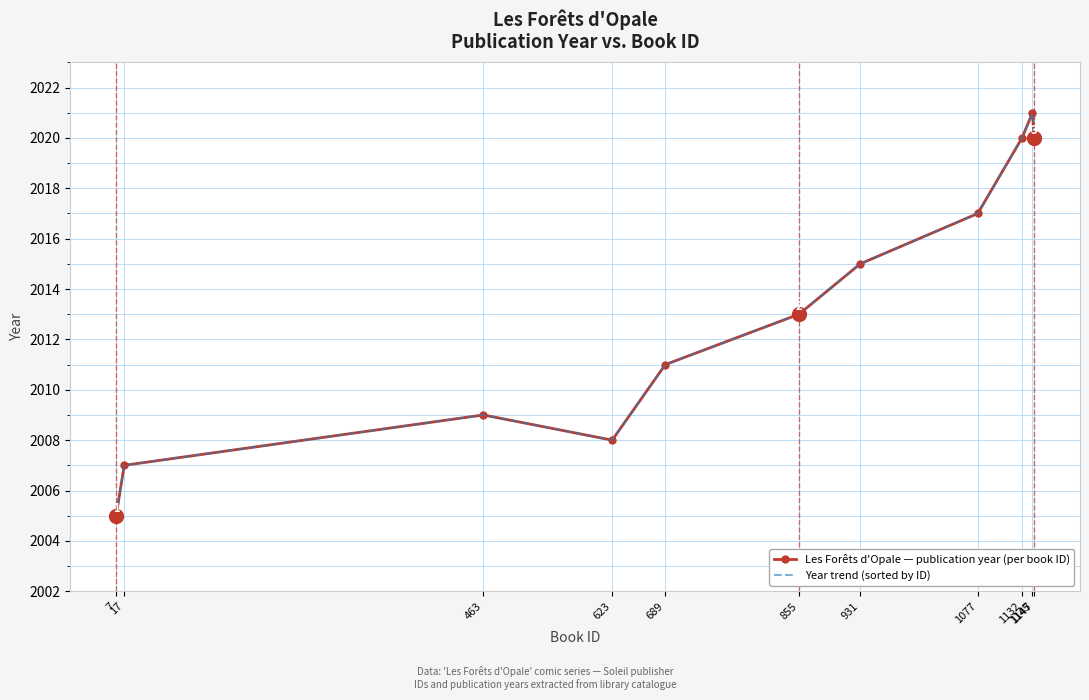

True or false: Year trend (sorted by ID) has more than 1 interior local peaks.

True